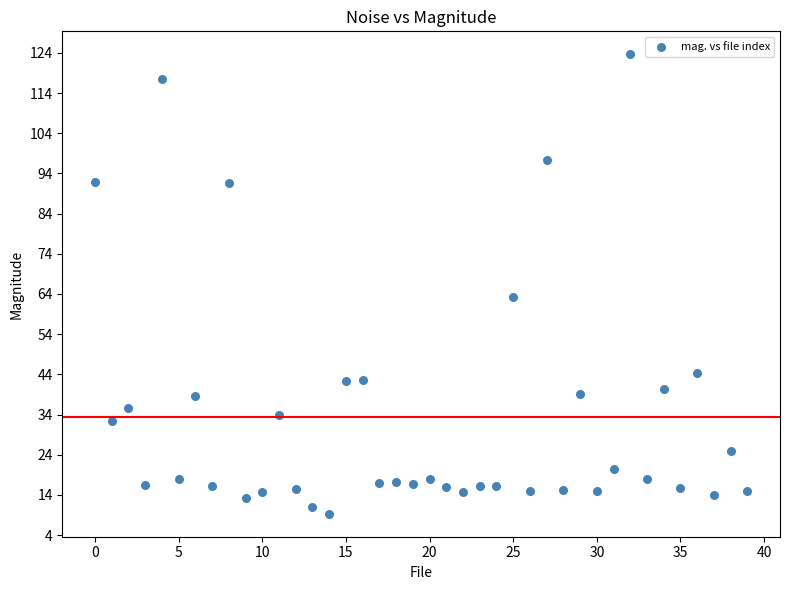

What is the range of Y values (max minus min)?

114.3